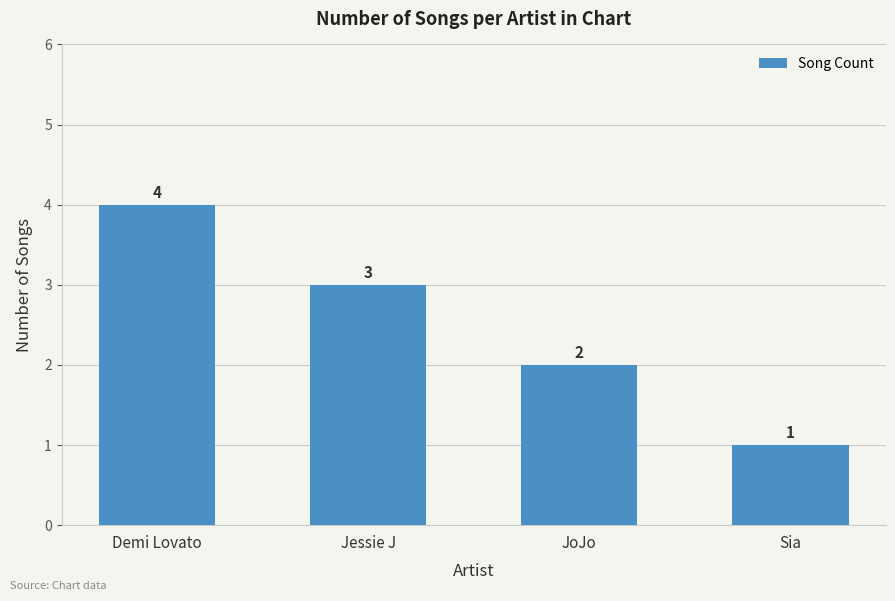

True or false: the data shows 7 at Demi Lovato.

False